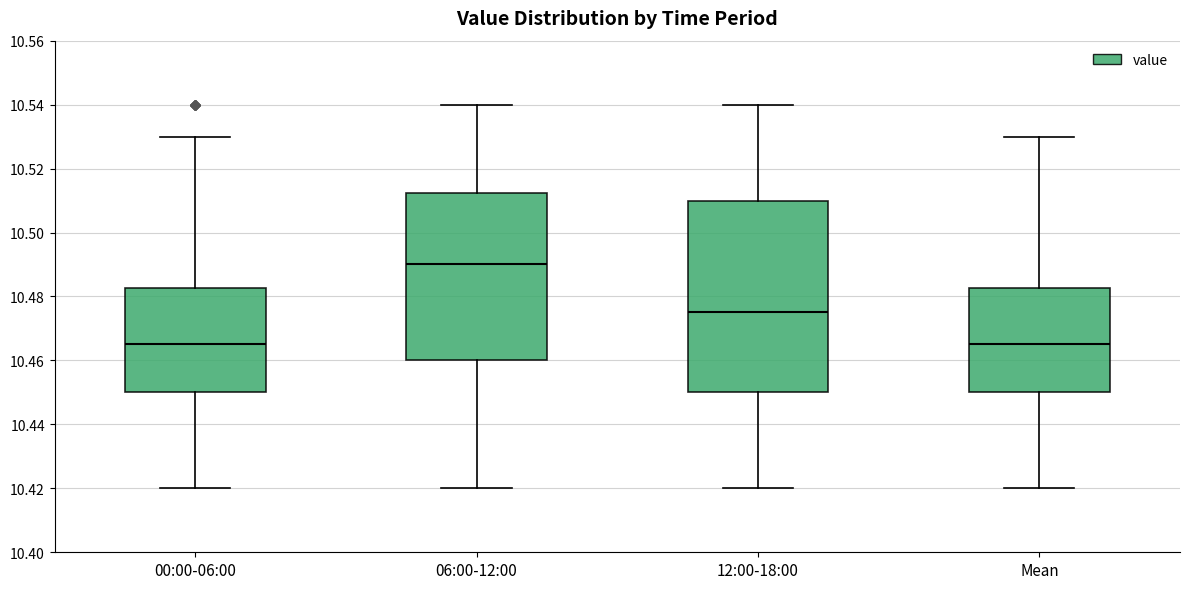

Reading left to right, read every box against the y-axis: the position of its median line, the range the box covers, and the ends of its whiskers. The values are not printed on the chart, so give them approximately, as read against the axis.

00:00-06:00: median 10.466, box 10.450 to 10.482, whiskers 10.420 to 10.530
06:00-12:00: median 10.490, box 10.460 to 10.512, whiskers 10.420 to 10.540
12:00-18:00: median 10.476, box 10.450 to 10.510, whiskers 10.420 to 10.540
Mean: median 10.466, box 10.450 to 10.482, whiskers 10.420 to 10.530